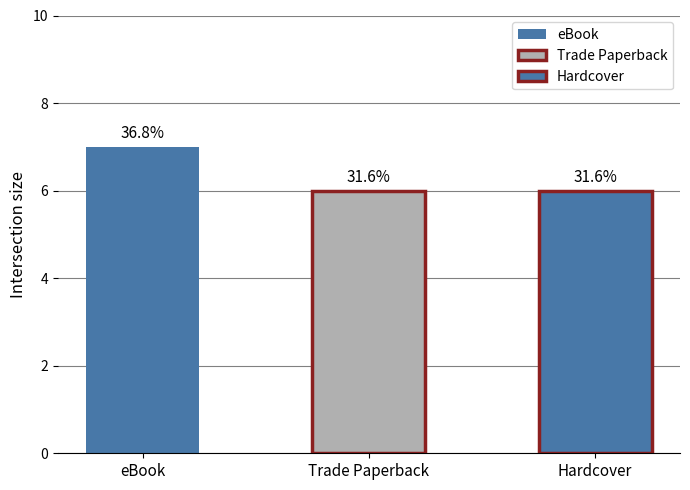

What is the minimum value shown in the chart?

6